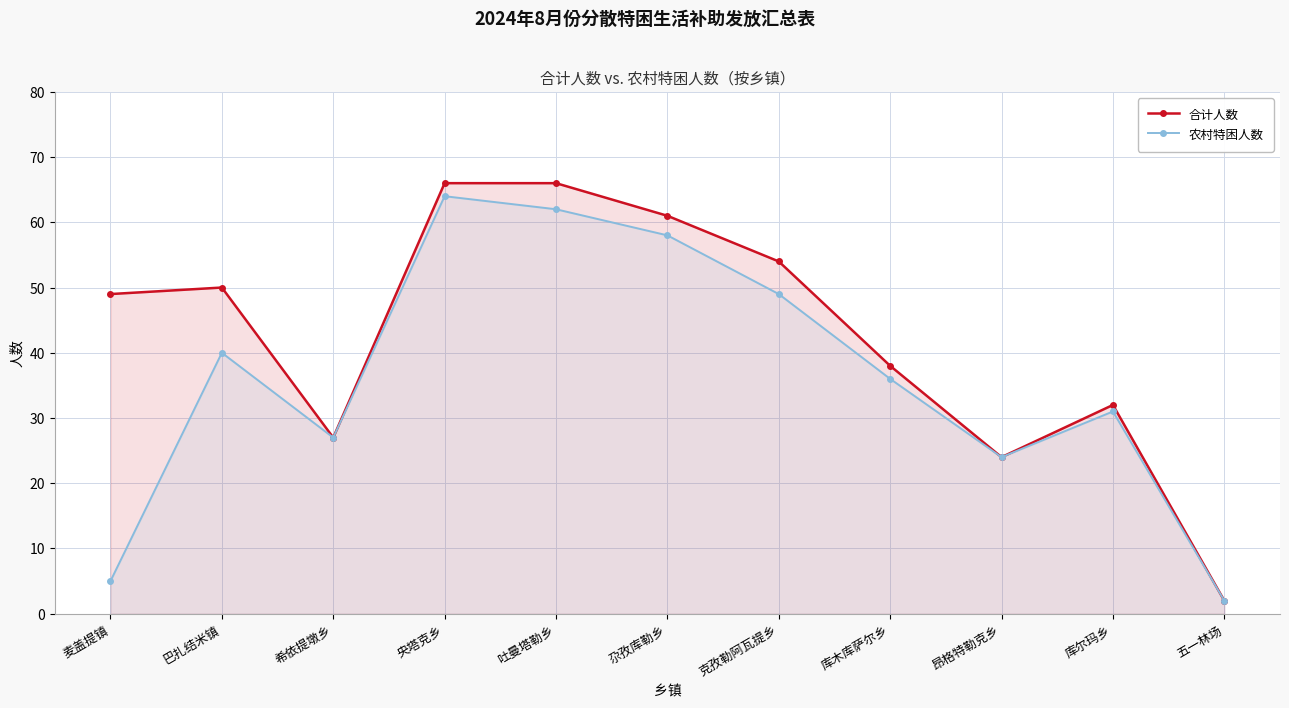

How many lines are shown in the chart?

2